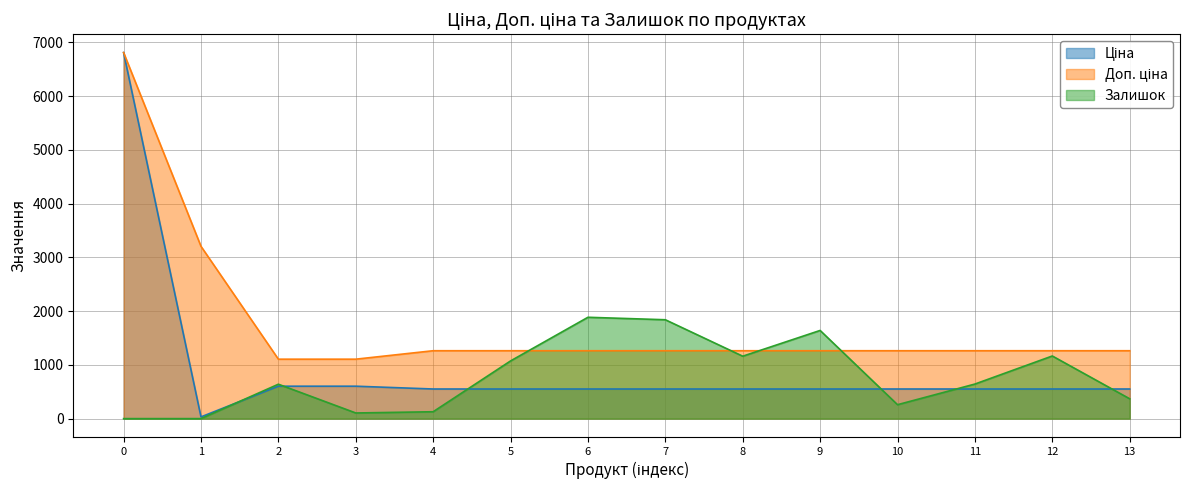

What is the spread (max minus min) of values at 7?

1288.0